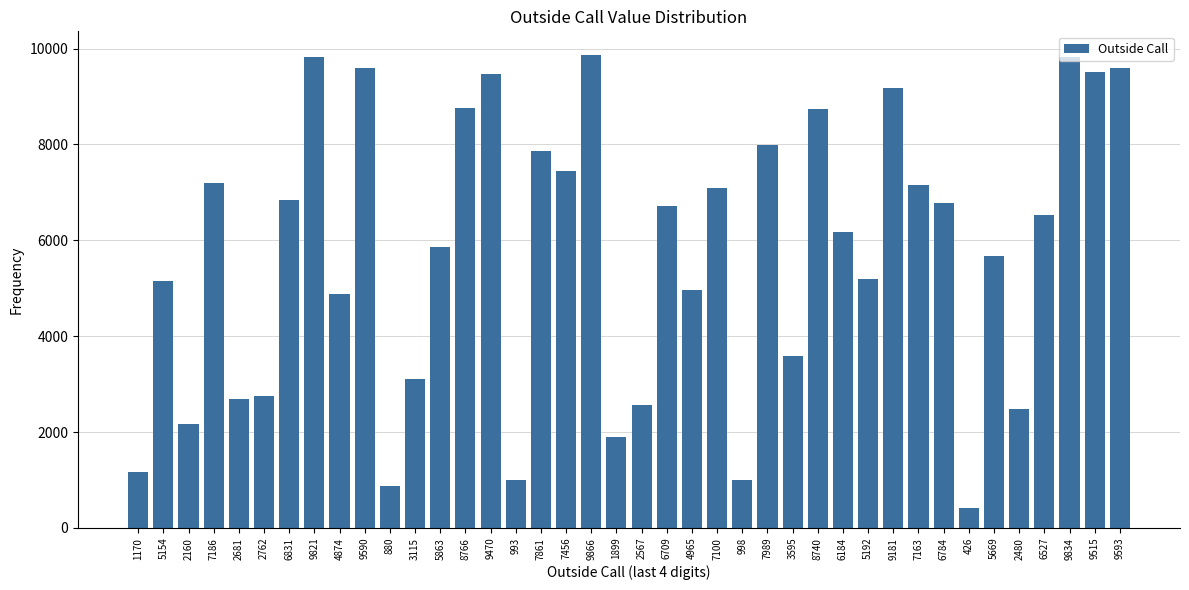

The value at 9590 is 12504. True or false?

False